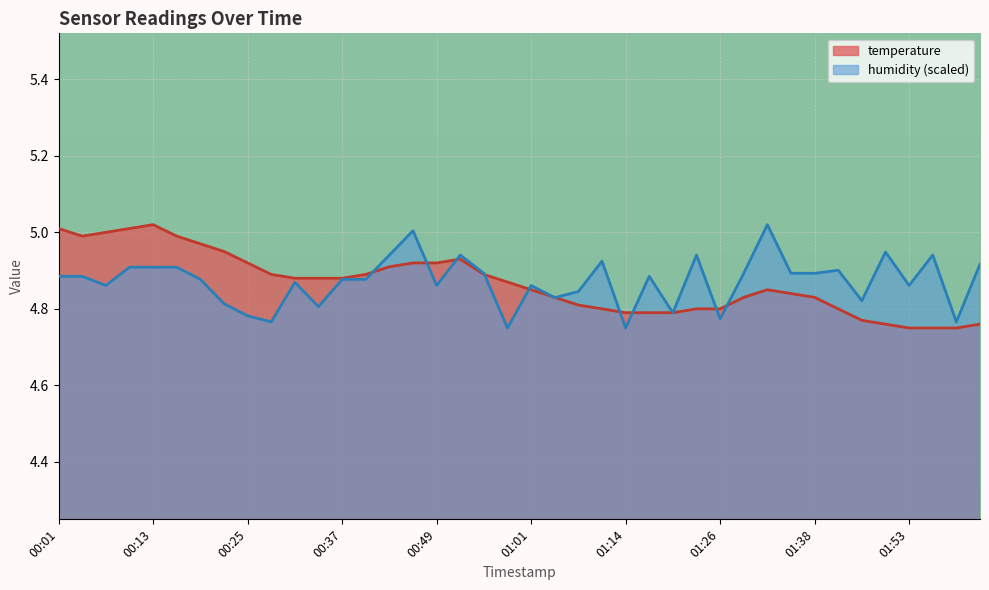

Is the value of temperature at 01:50 greater than the value of humidity at 00:19?

No